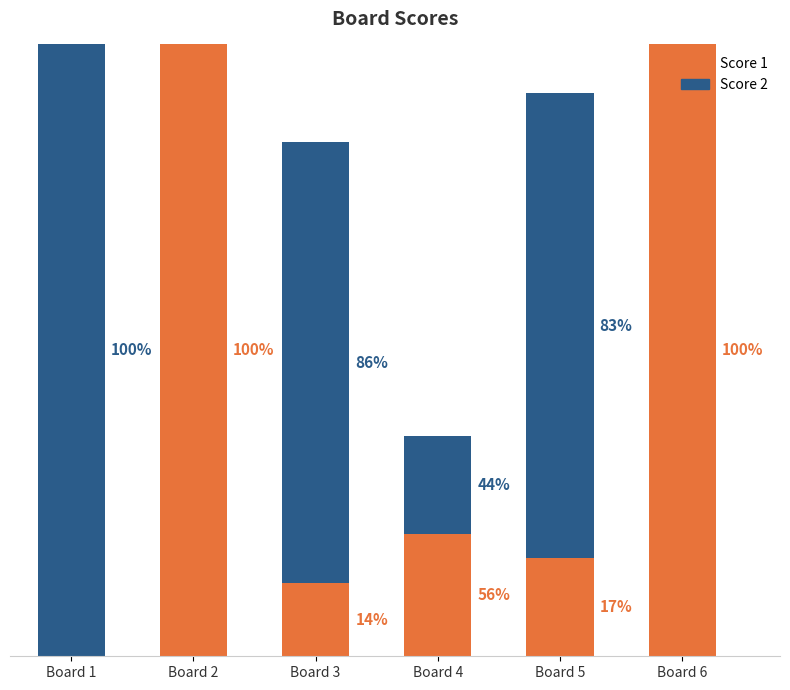

Rank the series by their average value, from highest to lowest.

Score 2, Score 1